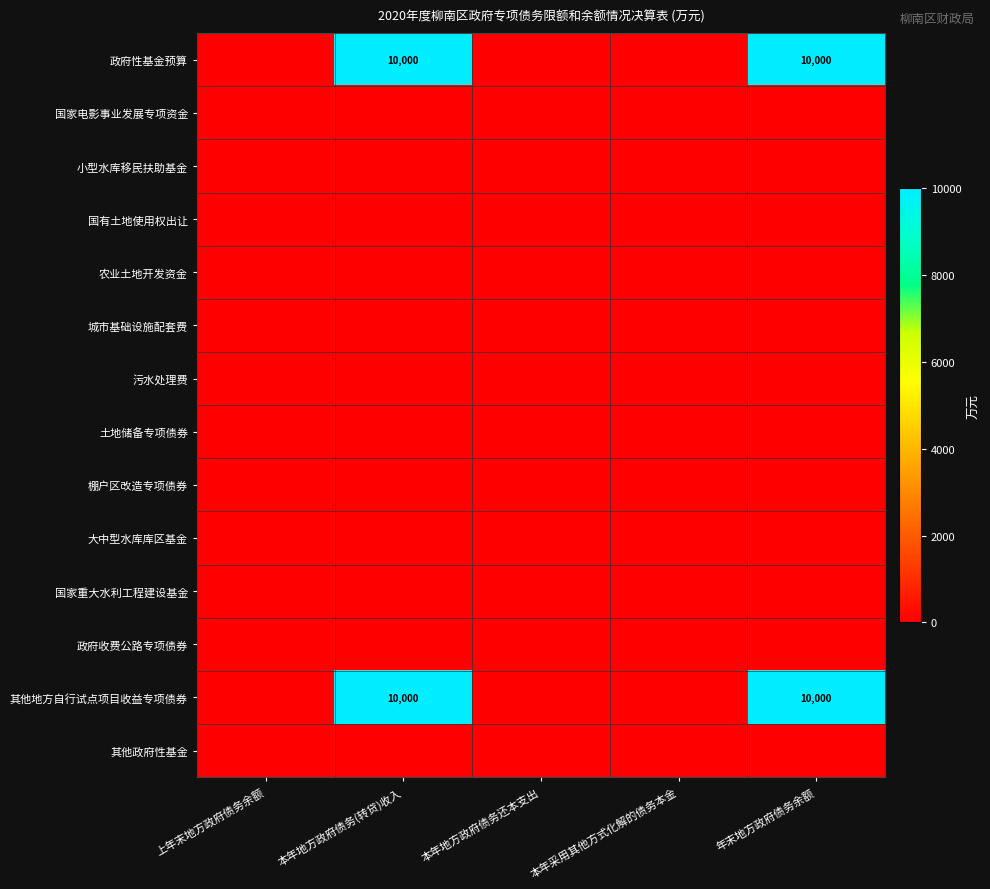

List the labels in order of 棚户区改造专项债券 value, smallest first.

上年末地方政府债务余额, 本年地方政府债务(转贷)收入, 本年地方政府债务还本支出, 本年采用其他方式化解的债务本金, 年末地方政府债务余额